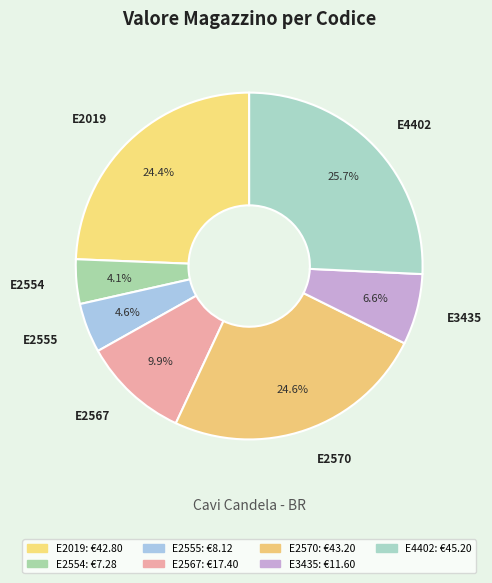

True or false: E2555 accounts for 11% of the total.

False